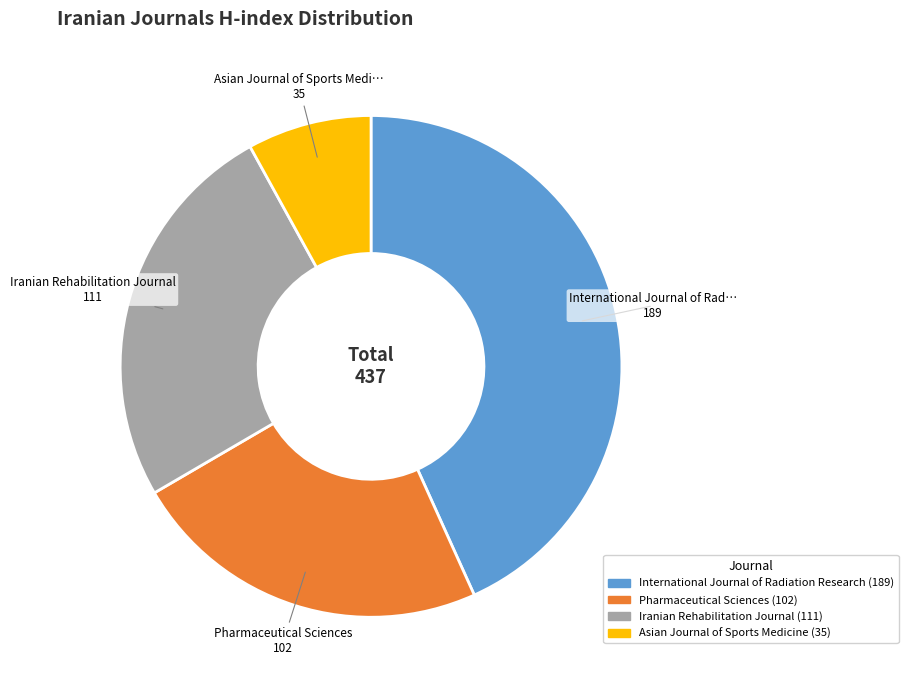

Is there a majority slice in this chart?

No